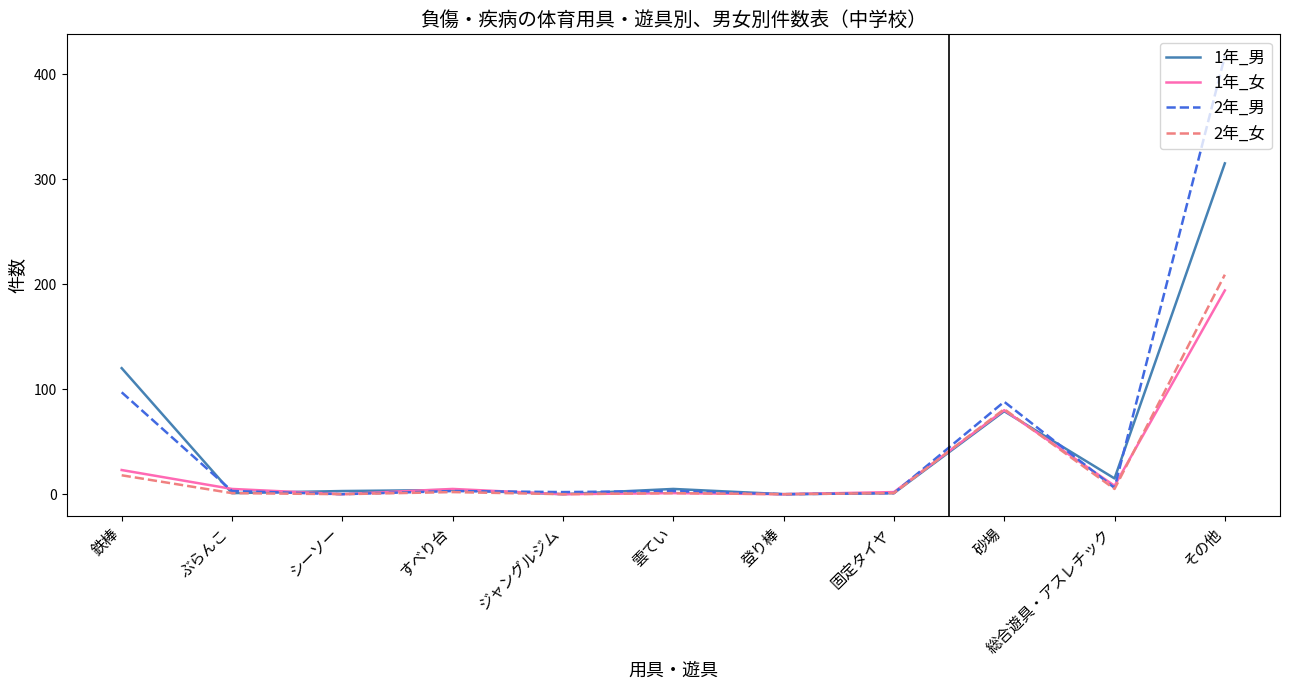

Which category has the highest value in the 1年_女 series?

その他